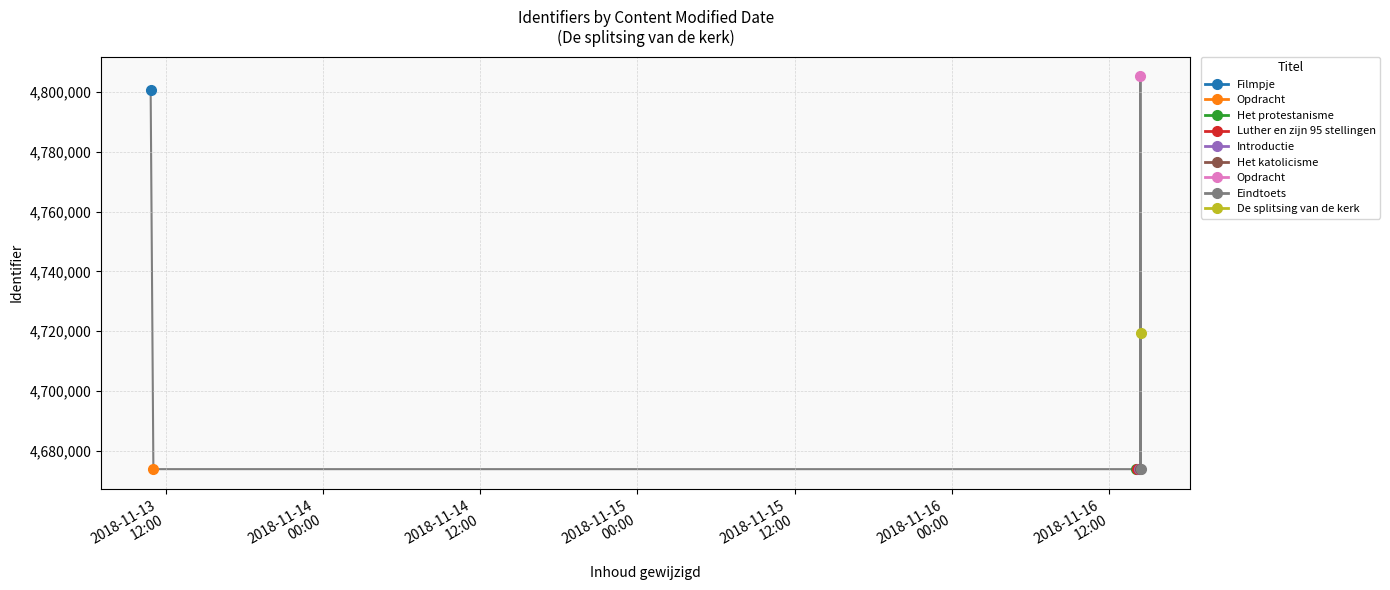

What is the label of the 9th point from the left?

2018-11-16 14:24:39